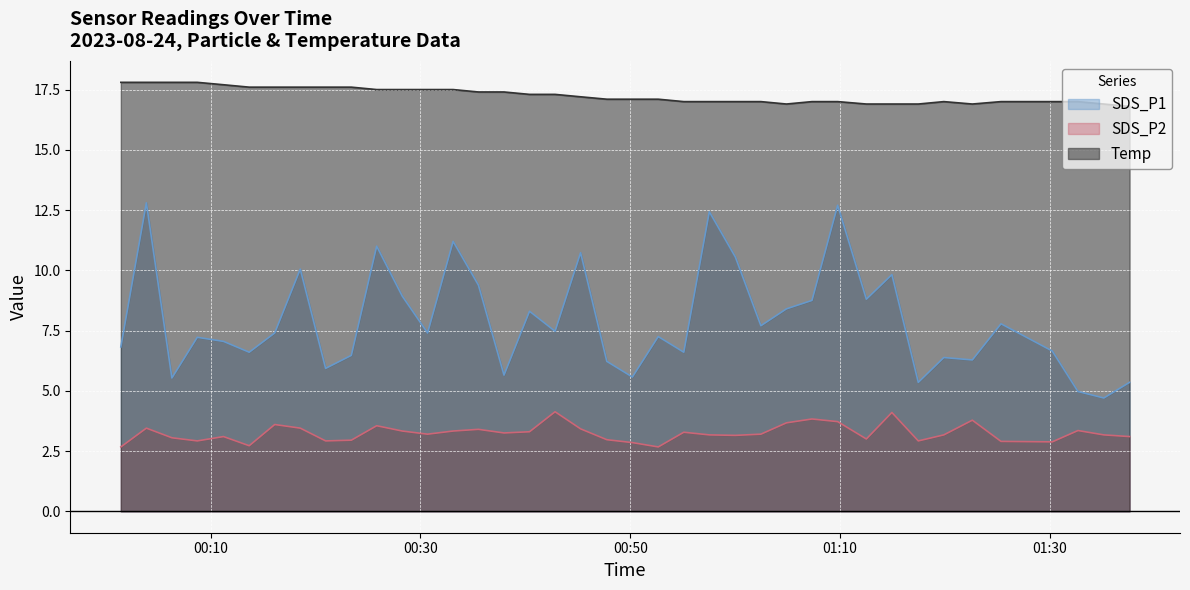

What is the value of the Temp point at the 33rd from the left?

17.0